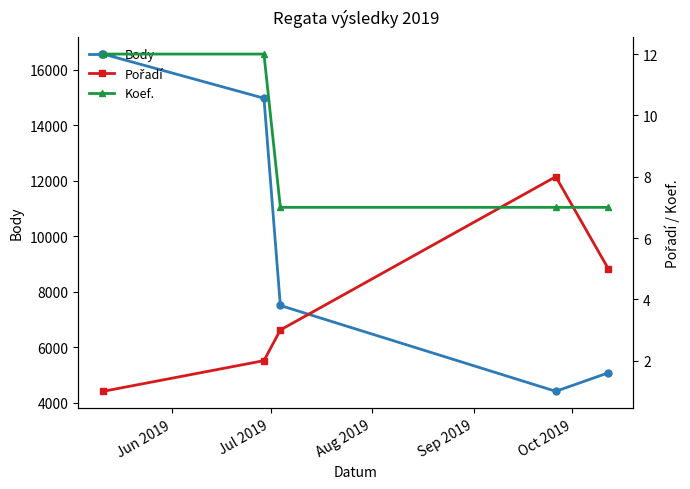

Reading left to right, what are all the values shown in this chart?

Body: 16557	14966	7497	4405	5070
Pořadí: 1	2	3	8	5
Koef.: 12	12	7	7	7